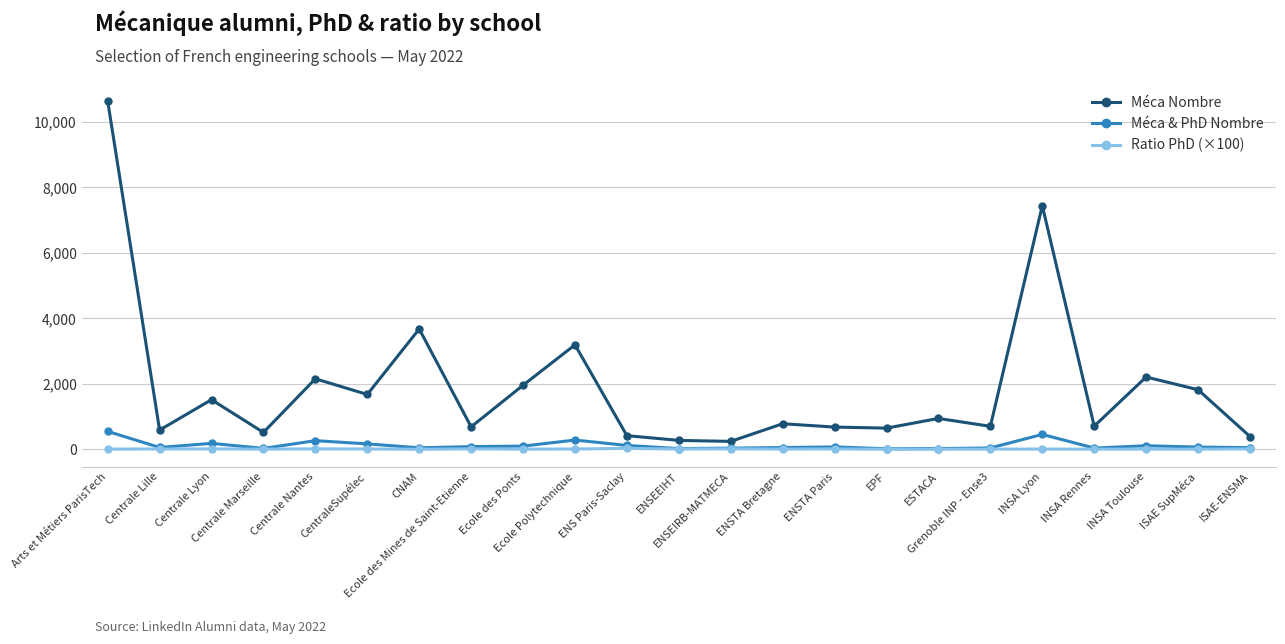

Is the value of Ratio PhD (×100) at CentraleSupélec greater than the value of Méca Nombre at INSA Lyon?

No